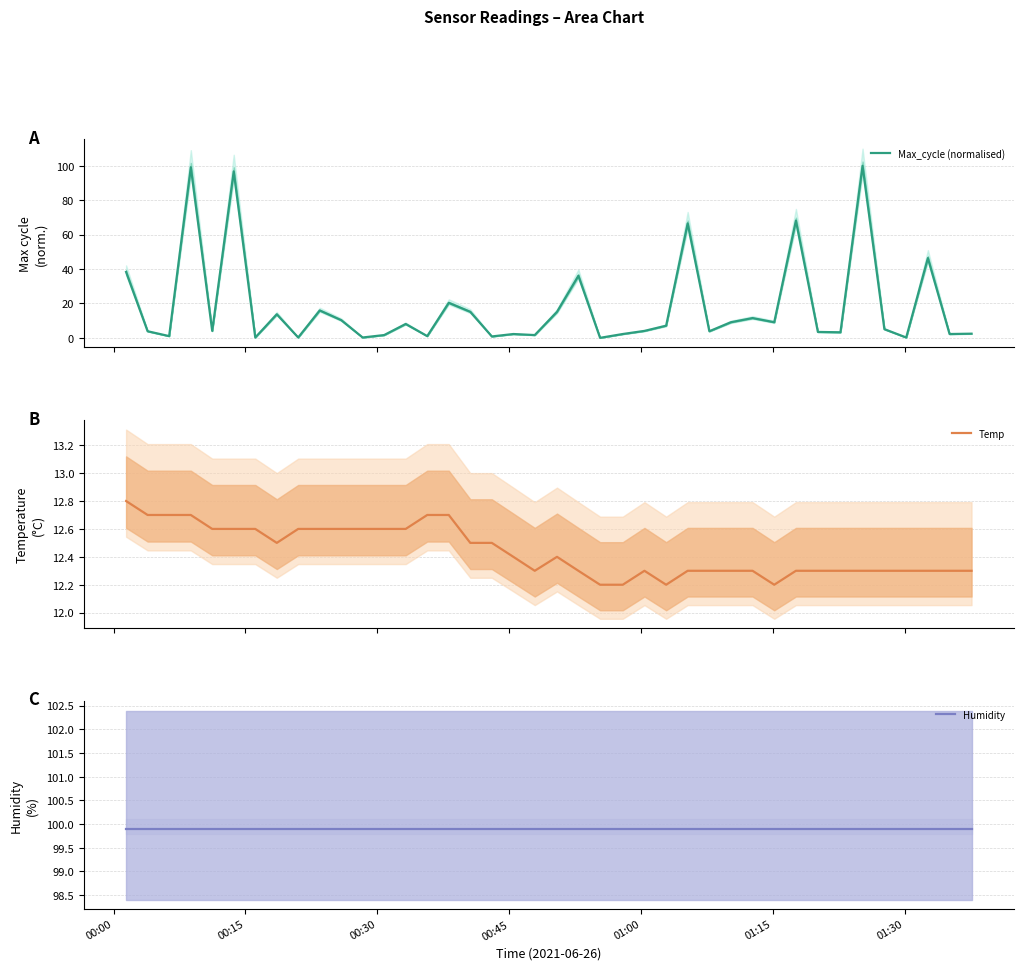

What is the highest value of the Max_cycle (normalised) series?

100.0